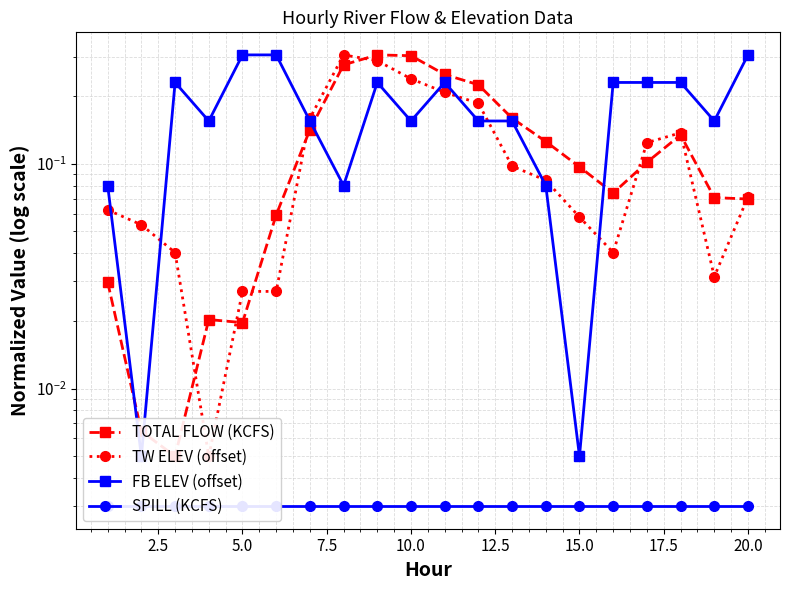

How many lines are shown in the chart?

4